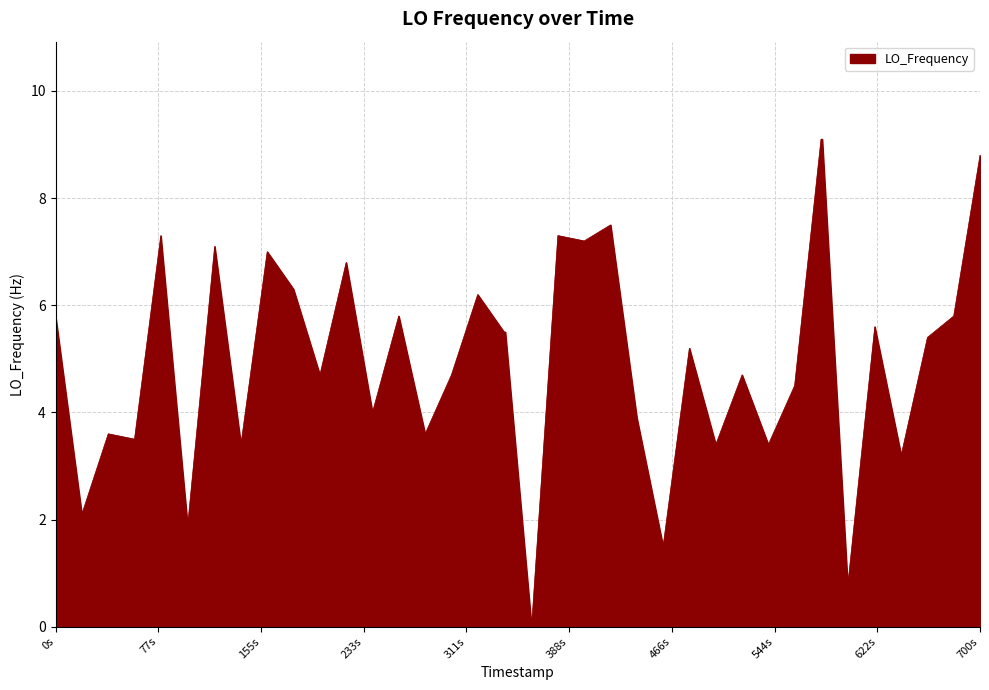

What is the average value?

4.9